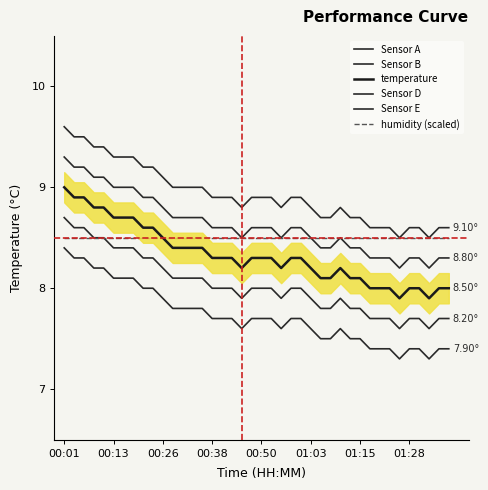

At which category is the sum across all series the highest?

00:01